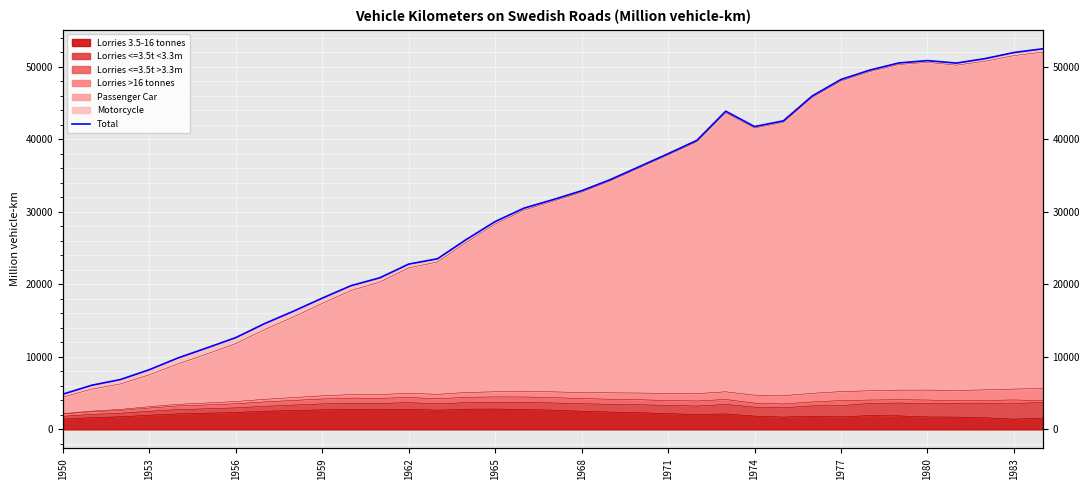

Approximately how many times larger is the value at 1962 compared to 27?

0.2